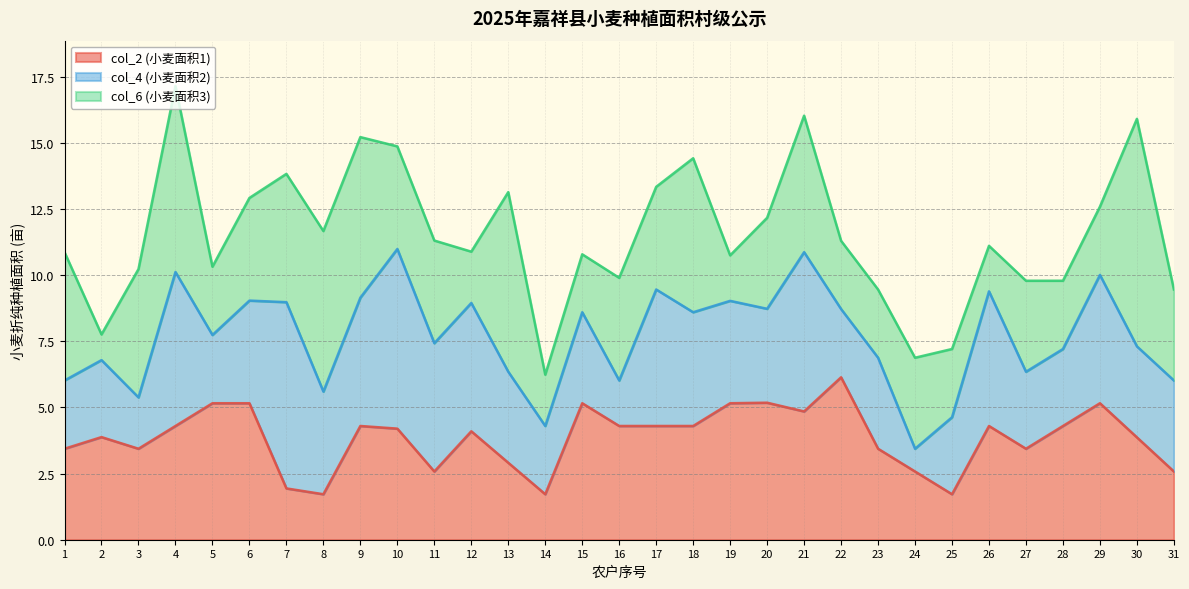

At how many categories does at least one series exceed 2?

31